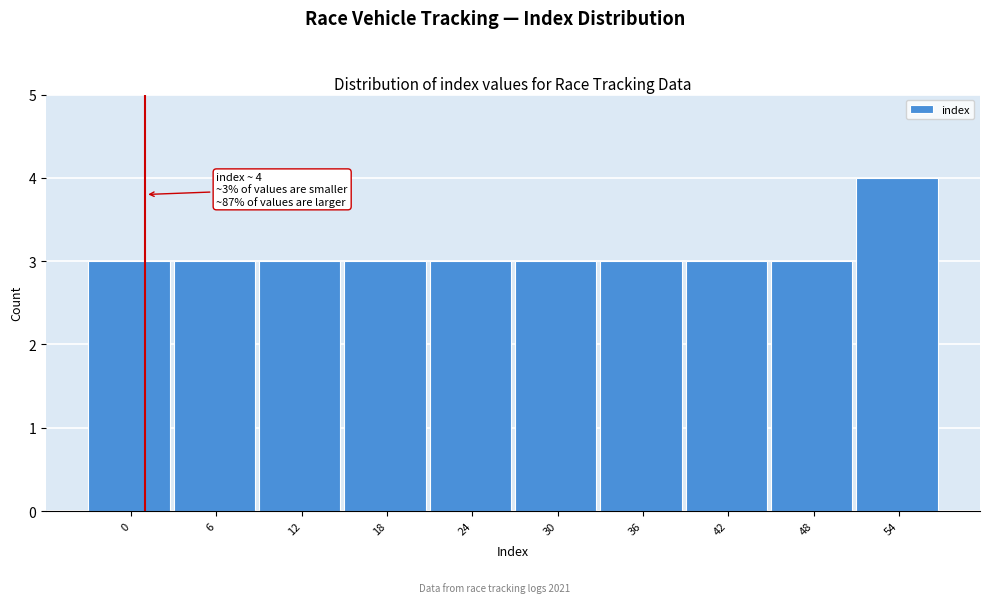

Reading left to right, extract all data points from this chart.

0=3	6=3	12=3	18=3	24=3	30=3	36=3	42=3	48=3	54=4